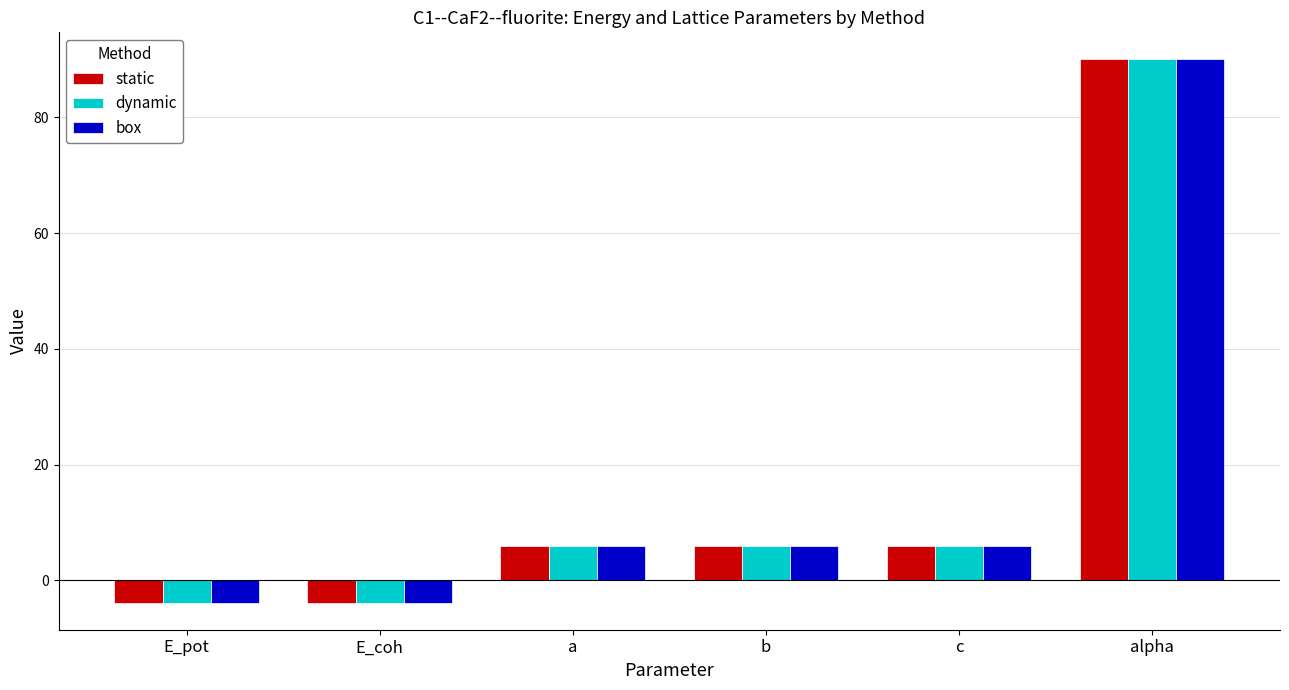

Reading right to left, extract all data points from this chart.

static: 90.0	5.9	5.9	5.9	-3.9	-3.9
dynamic: 90.0	5.9	5.9	5.9	-3.9	-3.9
box: 90.0	5.9	5.9	5.9	-3.9	-3.9